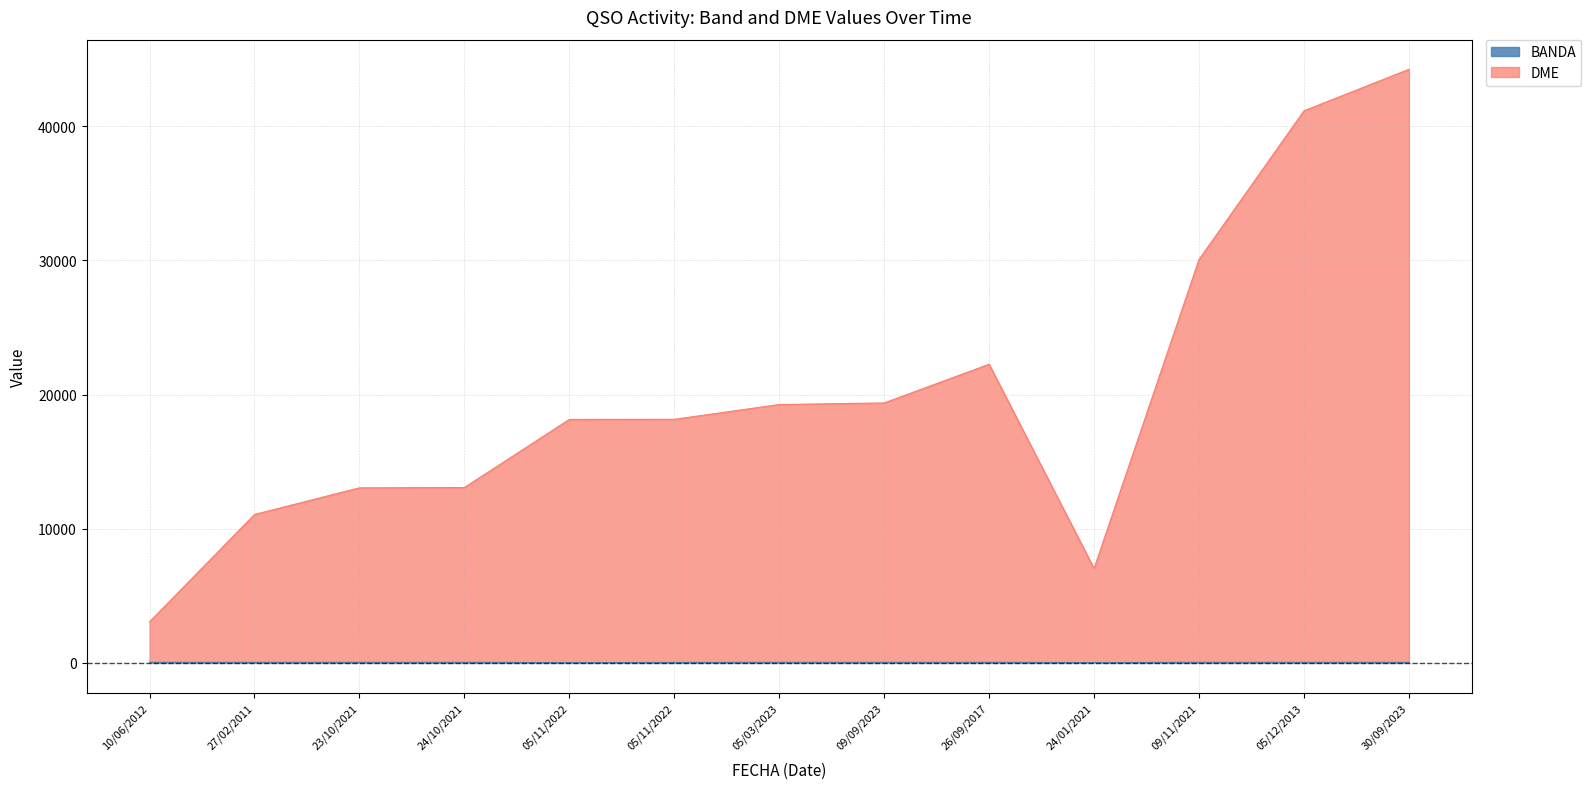

How many distinct data groups are displayed?

2